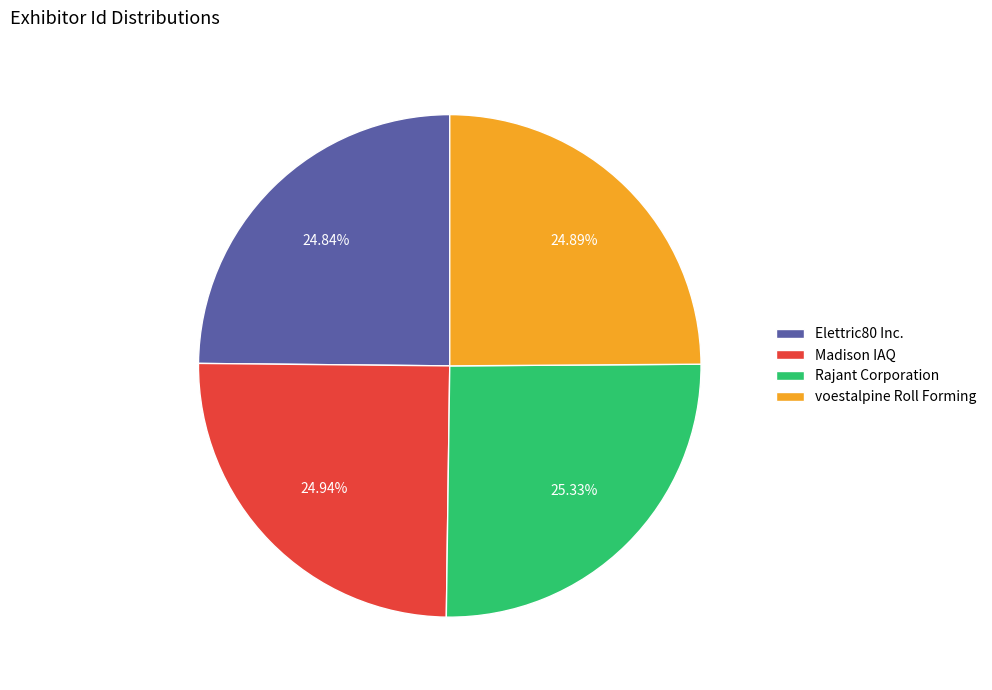

Does any single category account for the majority?

No